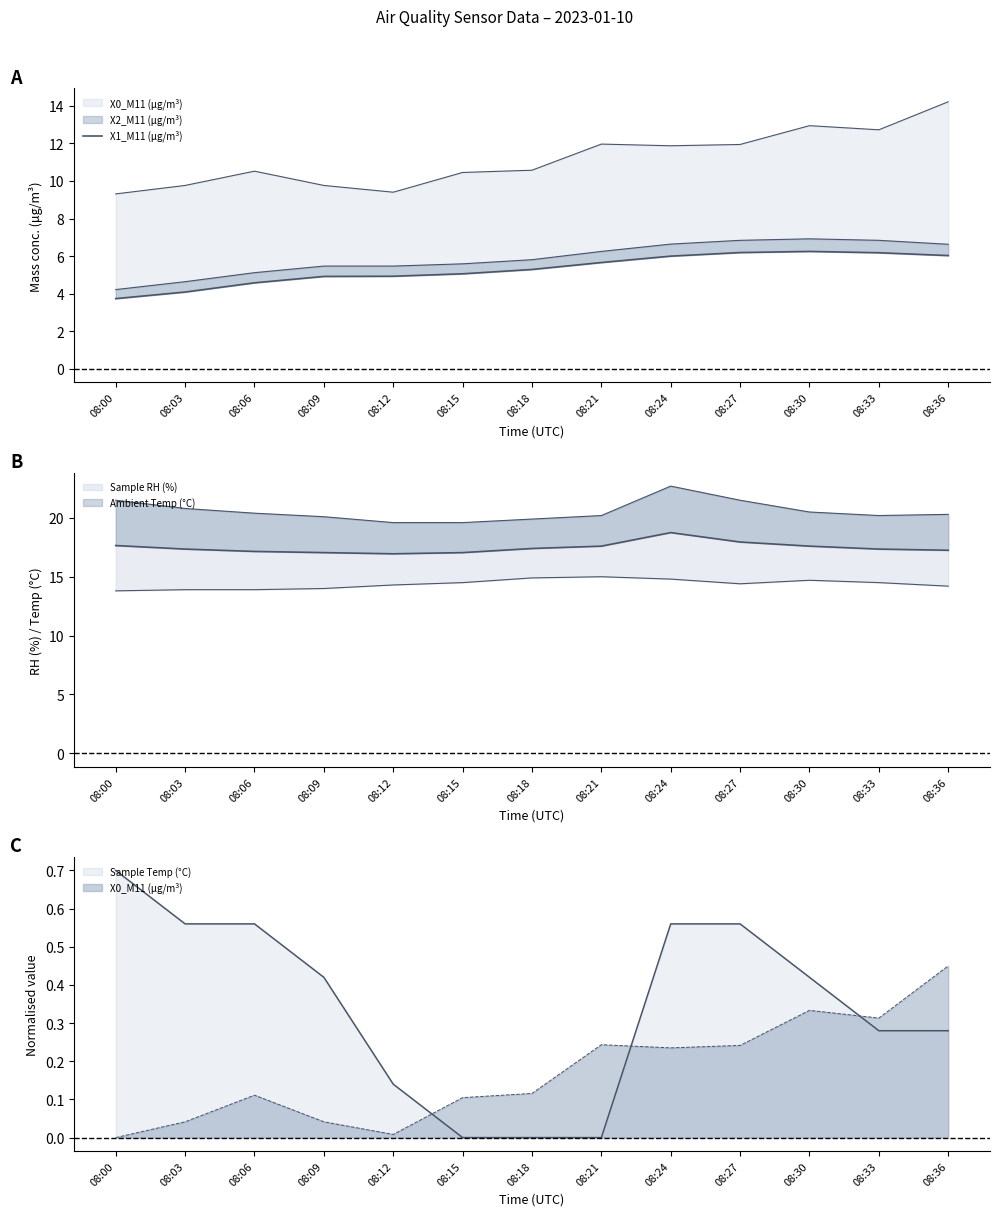

Is it true that the value at 08:36 is 6.0?

True